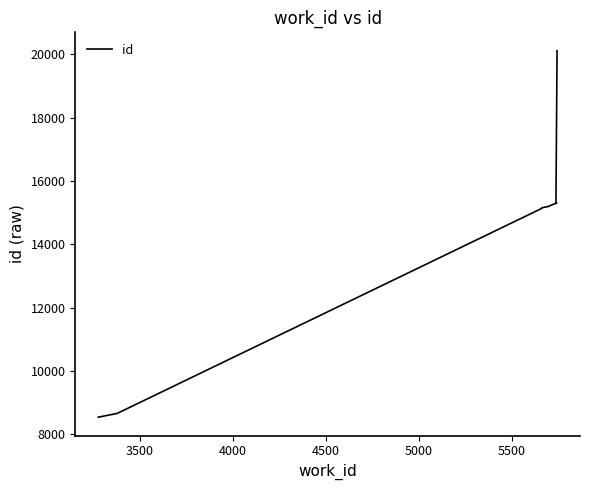

Reading right to left, transcribe all the data shown in this chart.

20111	15299	15298	15247	15193	15152	15150	15120	8658	8539